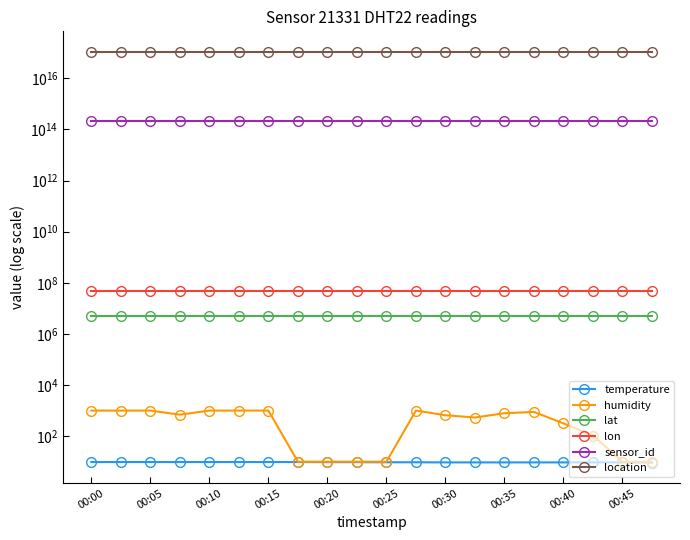

What are all the series names shown in the legend?

temperature, humidity, lat, lon, sensor_id, location